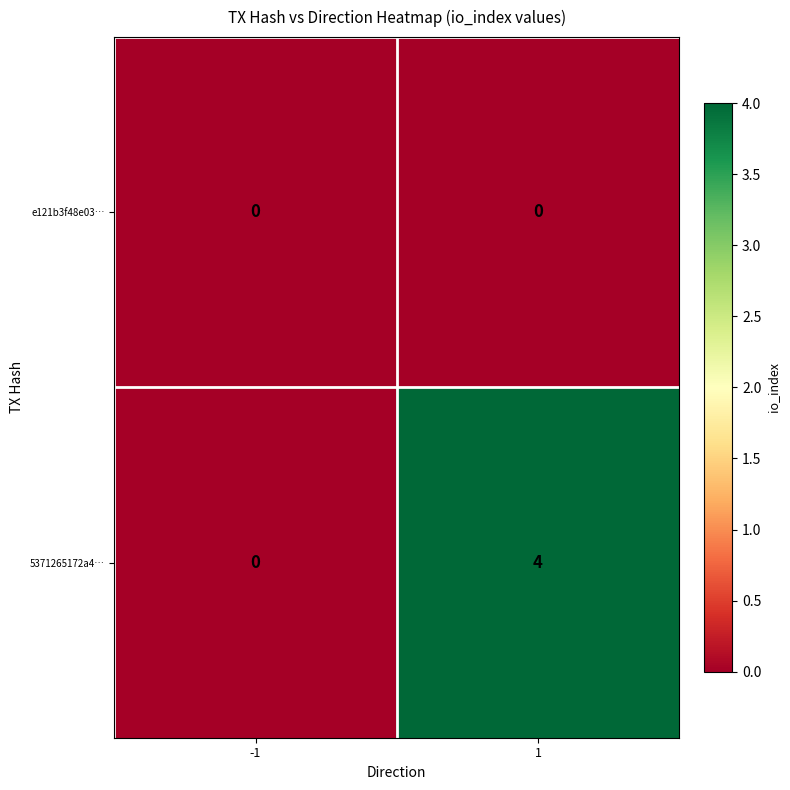

What is the highest value of the 5371265172a4… series?

4